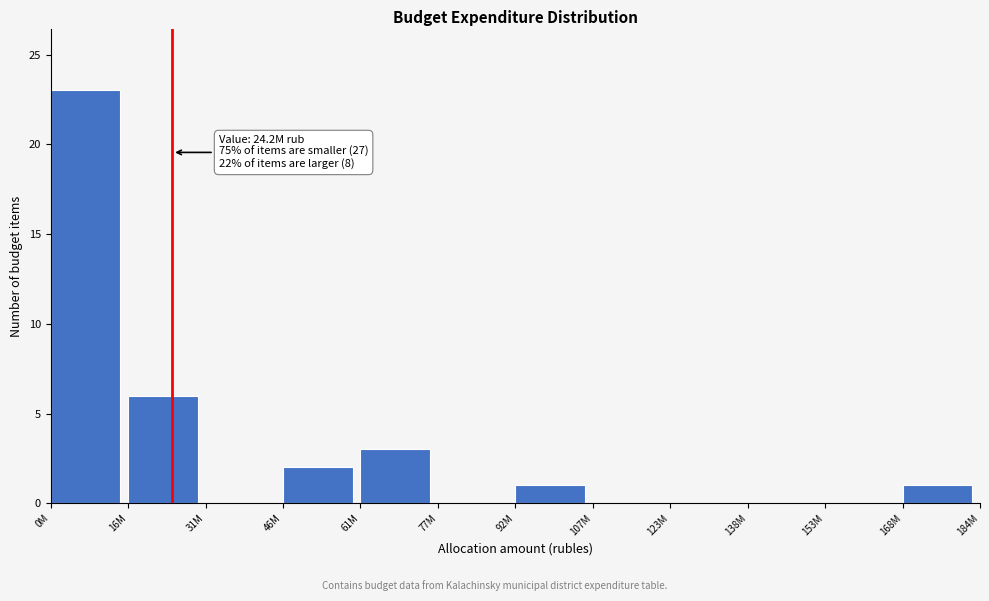

Reading left to right, what are all the values shown in this chart?

0M=23	16M=6	31M=0	46M=2	61M=3	77M=0	92M=1	107M=0	123M=0	138M=0	153M=0	168M=1